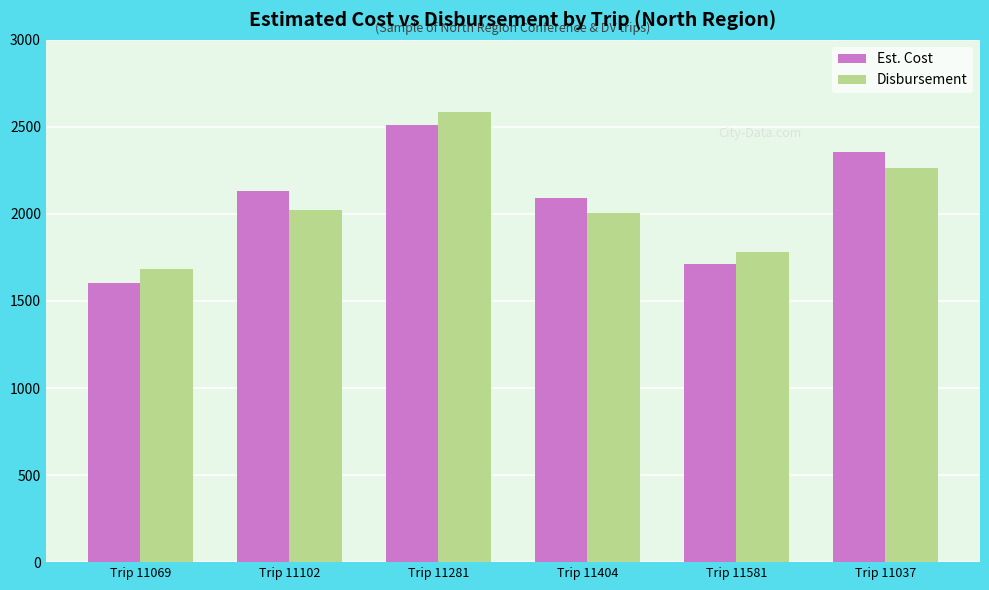

What is the average value of the Est. Cost series?

2067.8